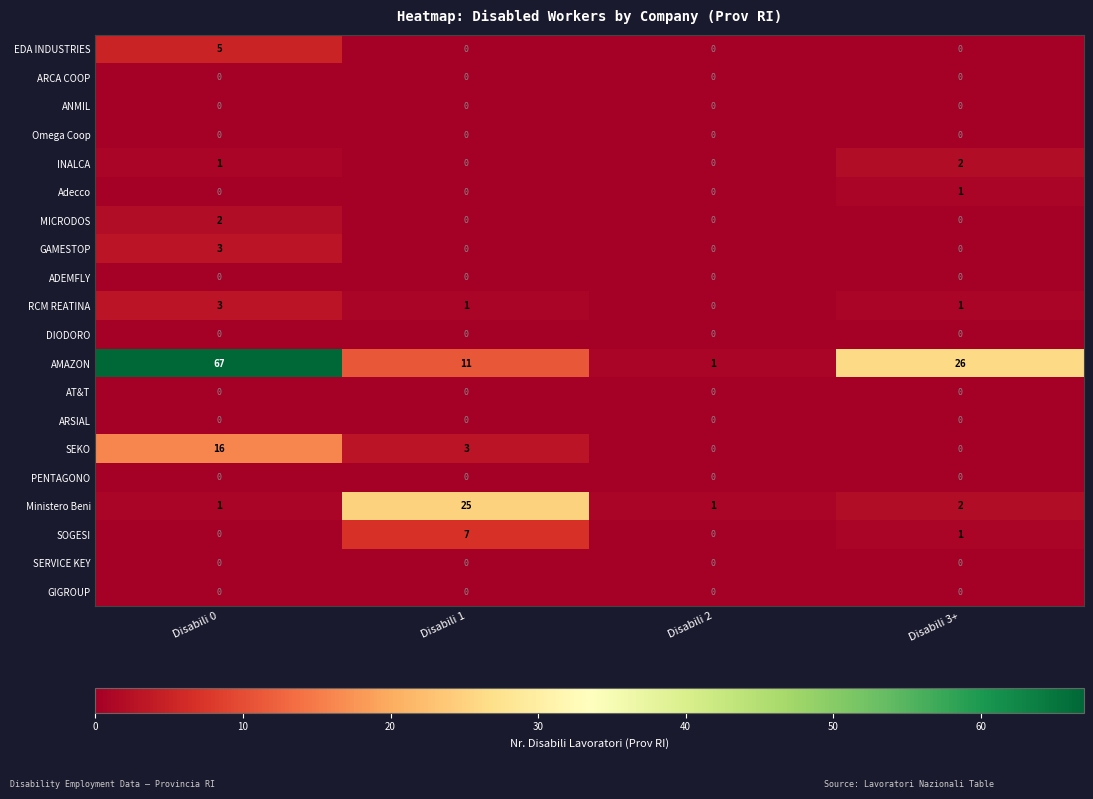

Which series has the largest total across all categories?

AMAZON